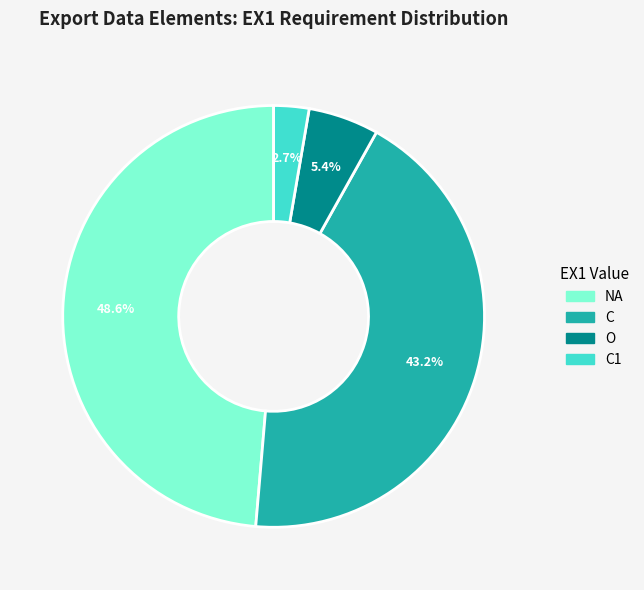

Does any single category account for the majority?

No